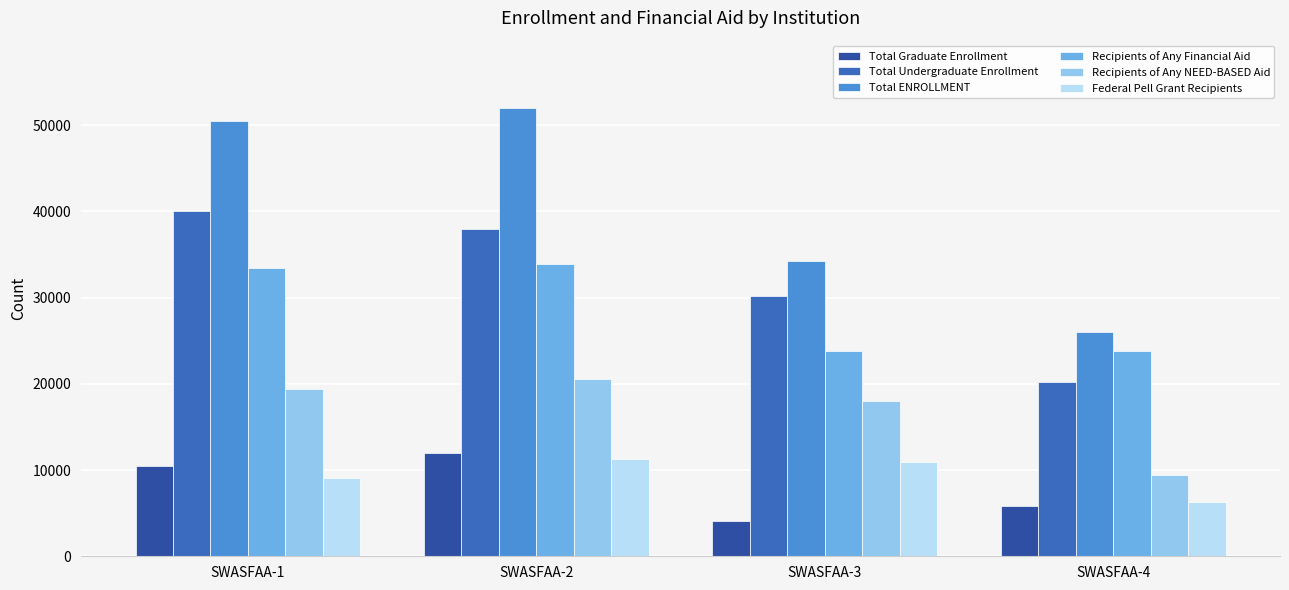

Which category has the lowest value across all series?

SWASFAA-3